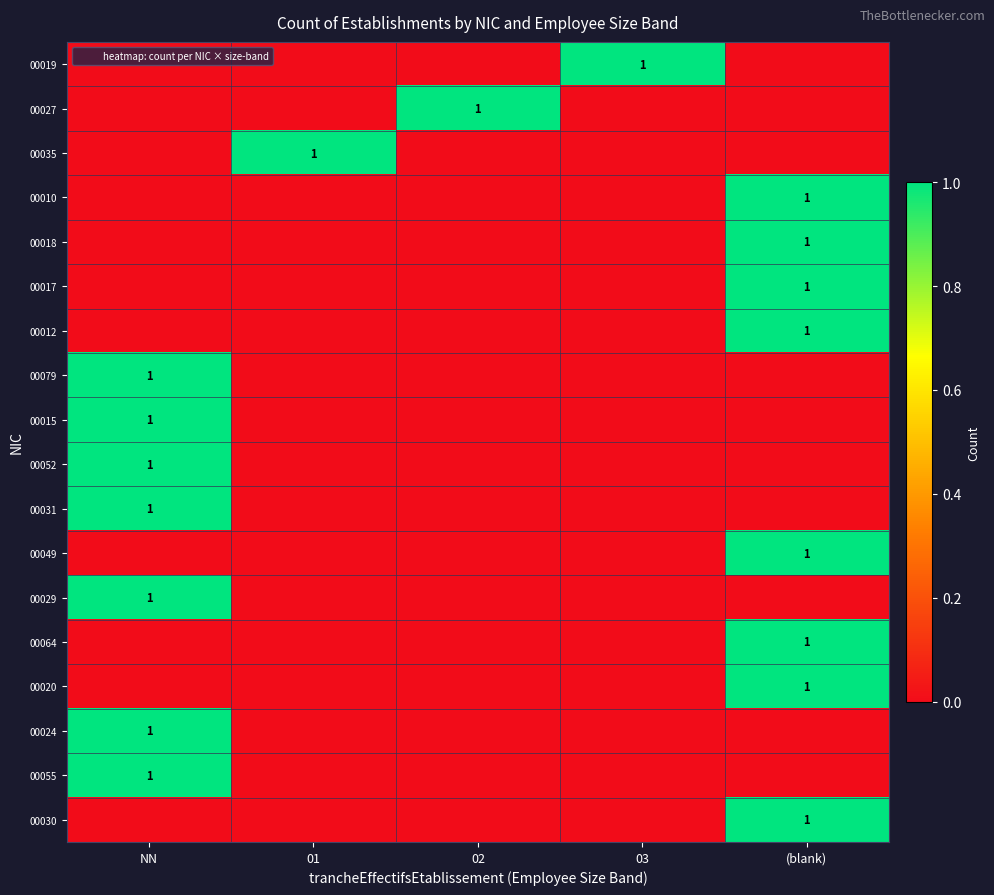

Which series has the largest total across all categories?

00019